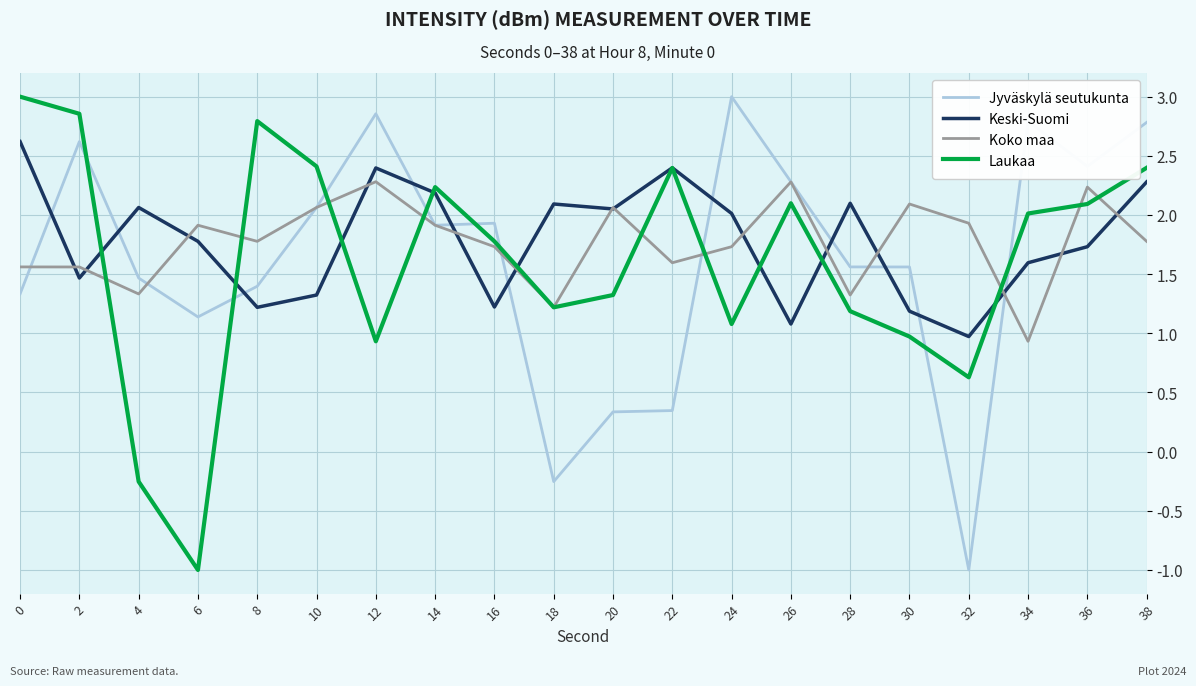

At 0, list the series in order from largest to smallest.

Laukaa, Keski-Suomi, Koko maa, Jyväskylä seutukunta